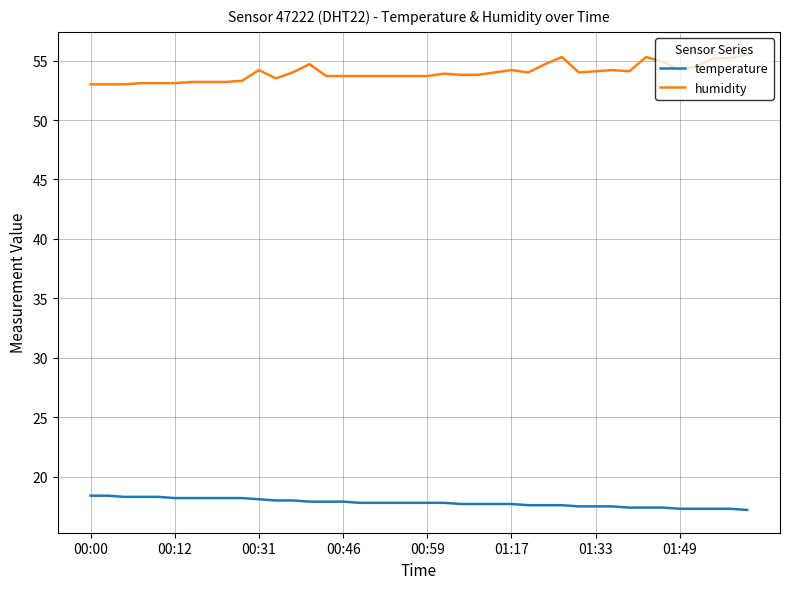

True or false: temperature and humidity intersect in this chart.

False